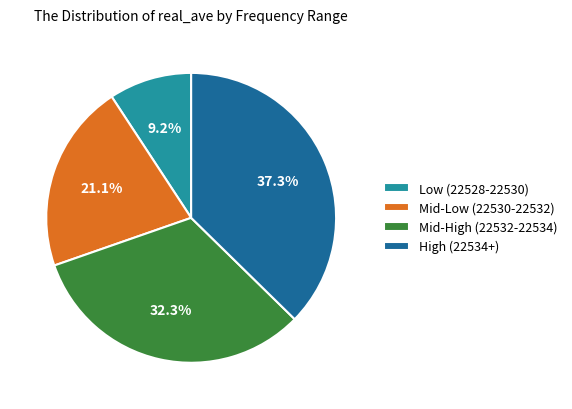

What is the smallest slice in the pie chart?

Low (22528-22530)